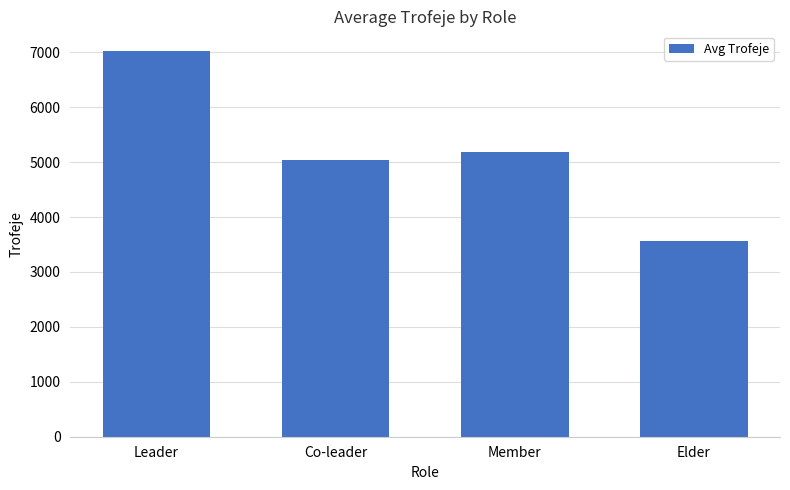

Which category has the lowest value across all series?

Elder